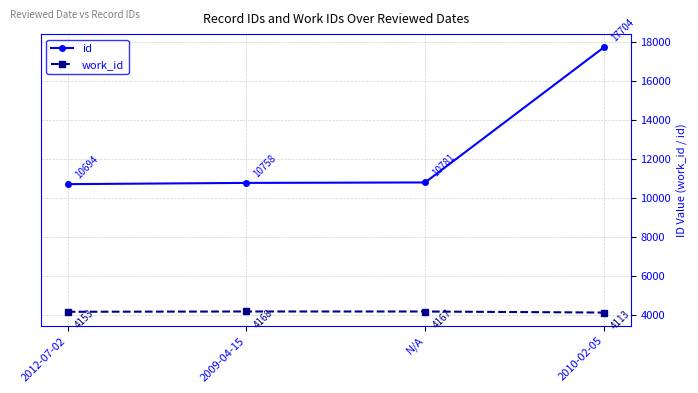

Reading right to left, transcribe all the data shown in this chart.

id: 2010-02-05=17704	N/A=10781	2009-04-15=10758	2012-07-02=10694
work_id: 2010-02-05=4113	N/A=4167	2009-04-15=4168	2012-07-02=4153